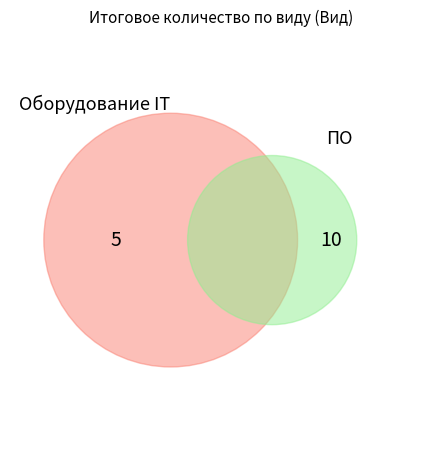

To the nearest percent, what portion does Оборудование IT represent?

33%